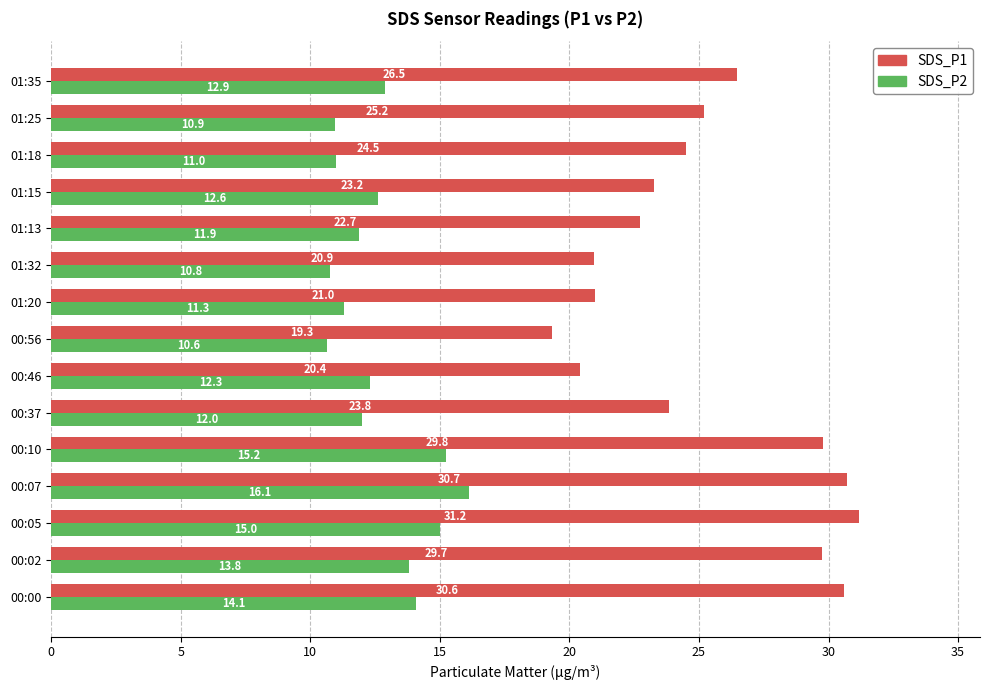

What is the difference between the maximum and minimum values in the SDS_P2 series?

5.5